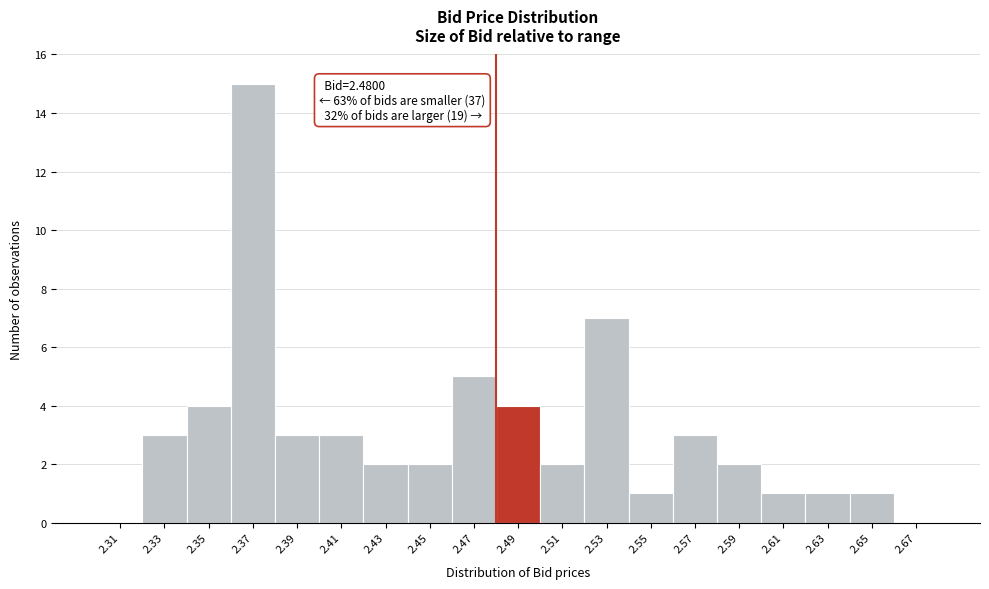

Over which range of the x-axis is the bar tallest?

2.36 to 2.38